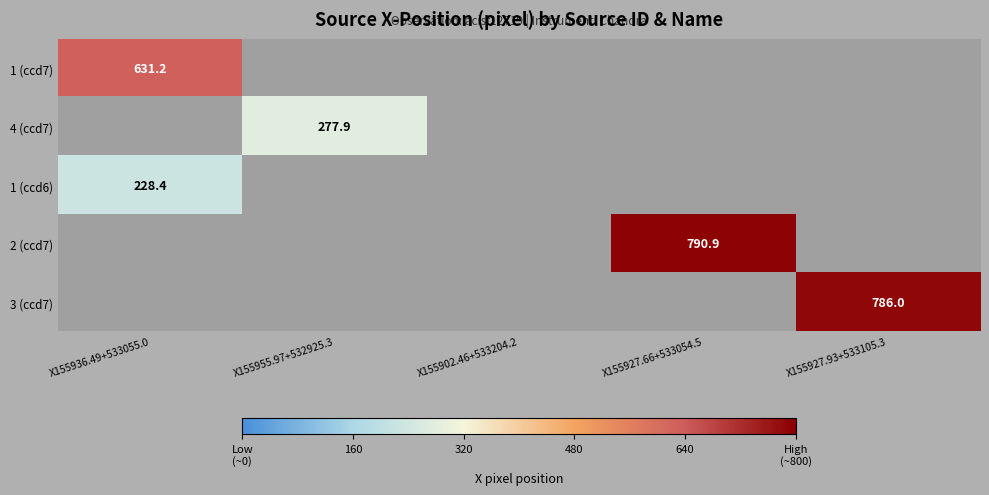

At which label does 4 (ccd7) reach its peak?

X155936.49+533055.0